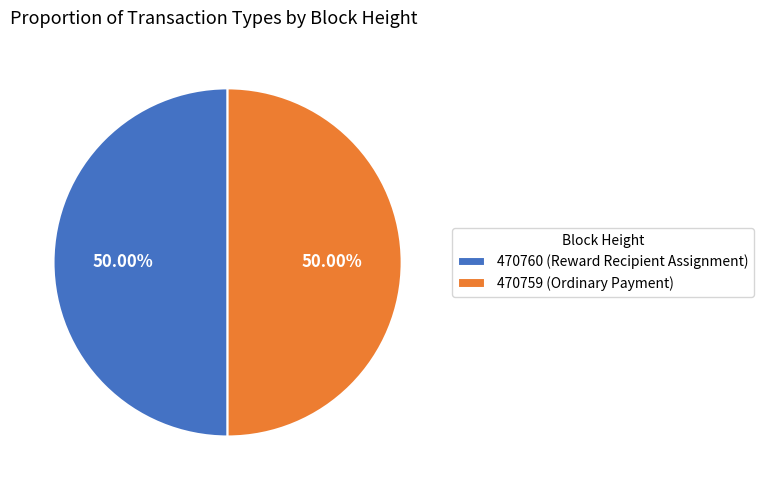

The 470759 slice represents 86% of the pie. True or false?

False